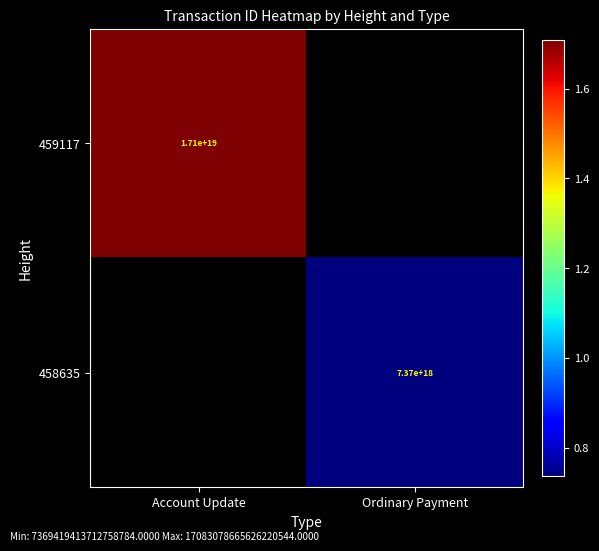

At how many categories does at least one series exceed 16884859552288352256?

1